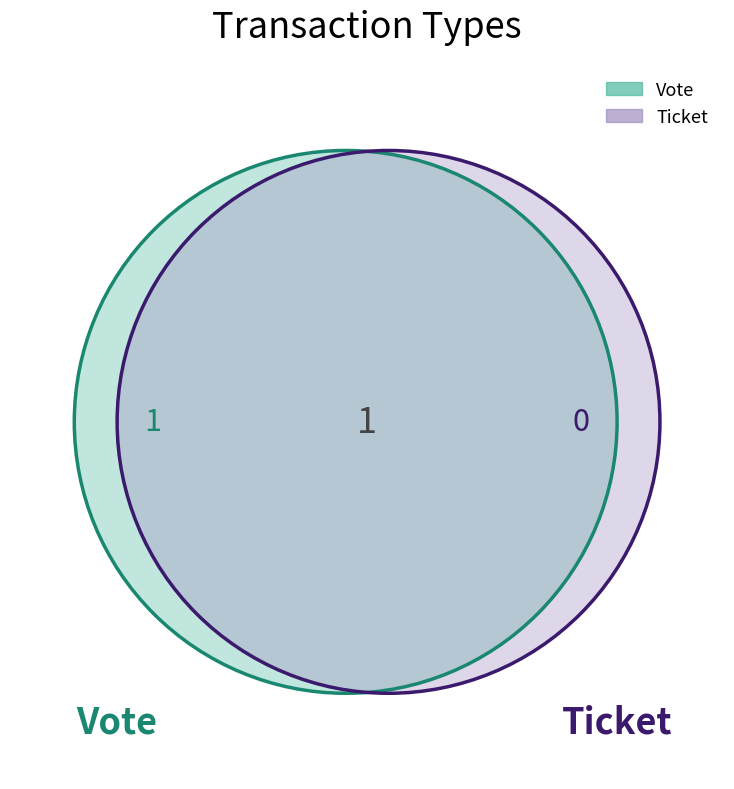

Does Vote represent more than half of the total?

Yes